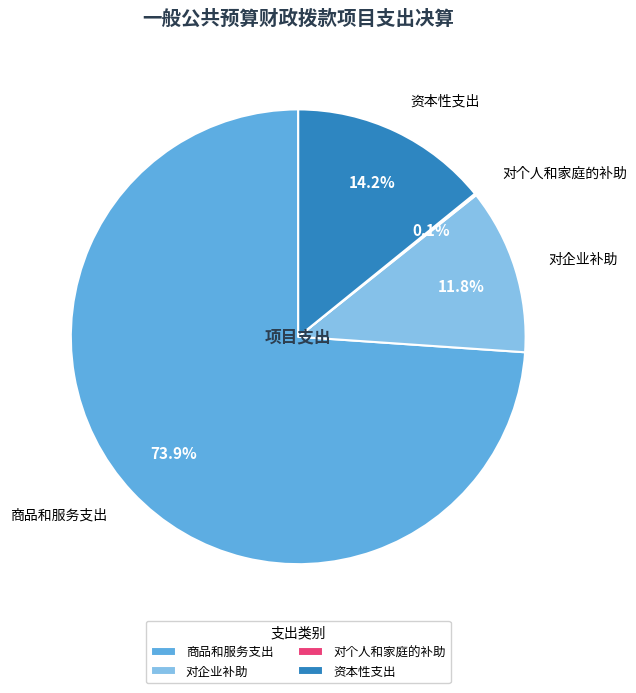

To the nearest percent, what is the difference between the largest and smallest slice percentages?

74%